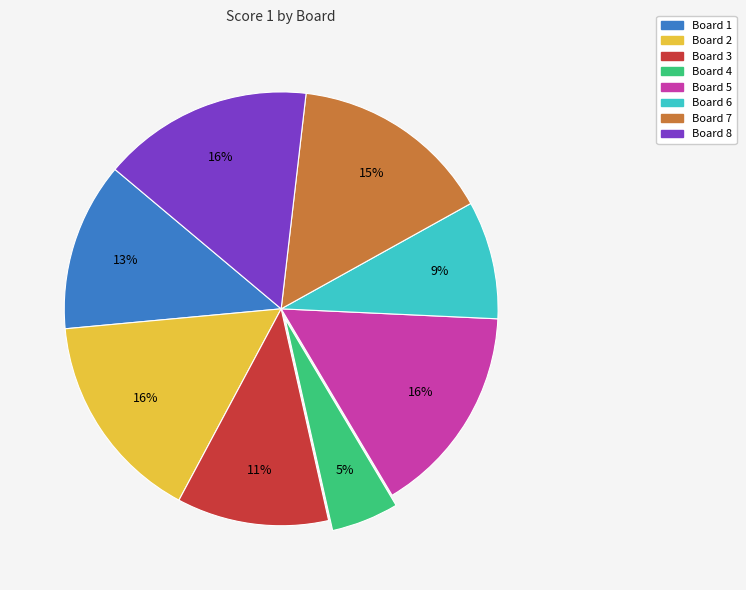

Count the number of slices in the pie.

8